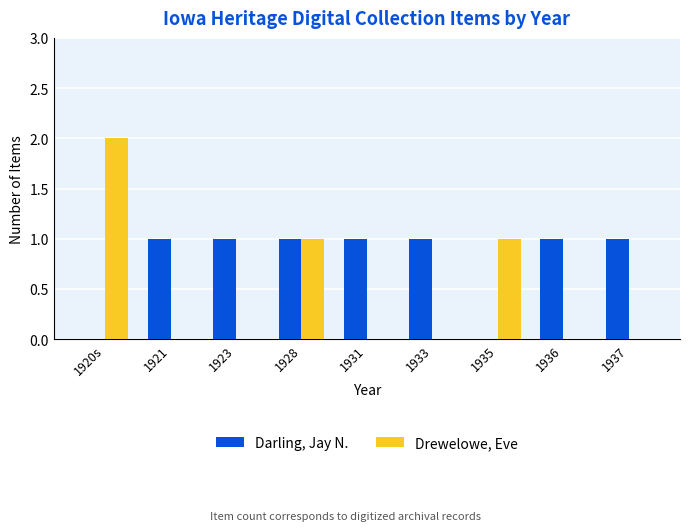

Reading left to right, what are all the values shown in this chart?

Darling, Jay N.: 0	1	1	1	1	1	0	1	1
Drewelowe, Eve: 2	0	0	1	0	0	1	0	0